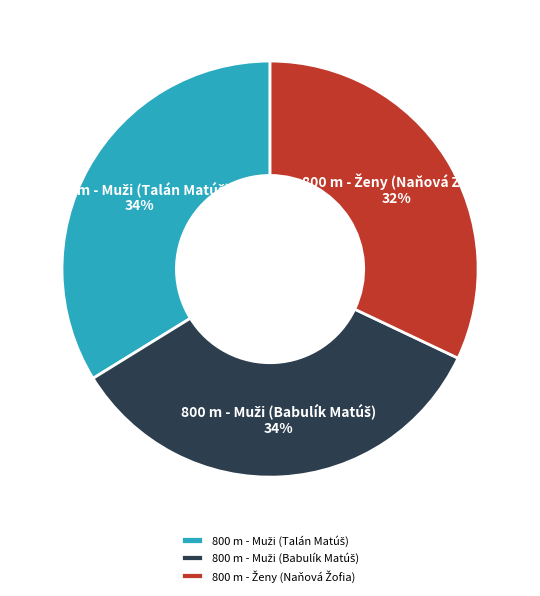

Count the number of slices in the pie.

3